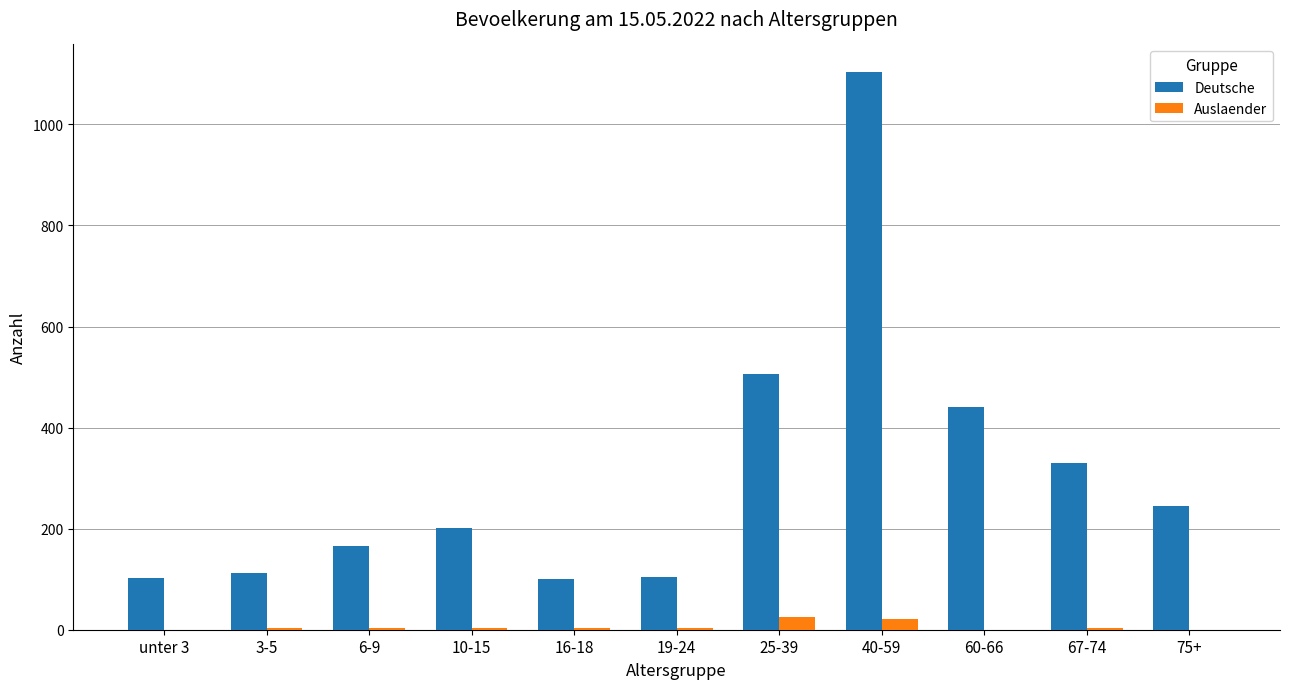

Is the value of Auslaender at 75+ greater than the value of Deutsche at 3-5?

No